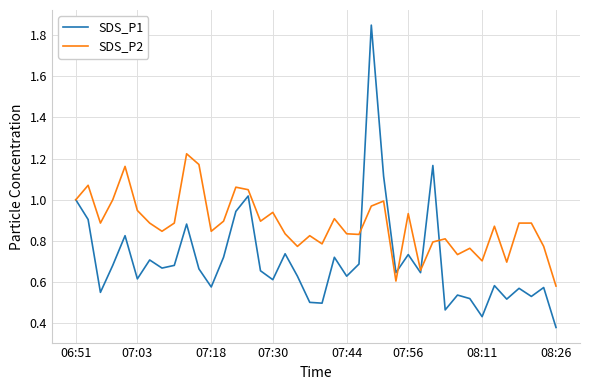

List the series in order of their overall mean, lowest first.

SDS_P1, SDS_P2